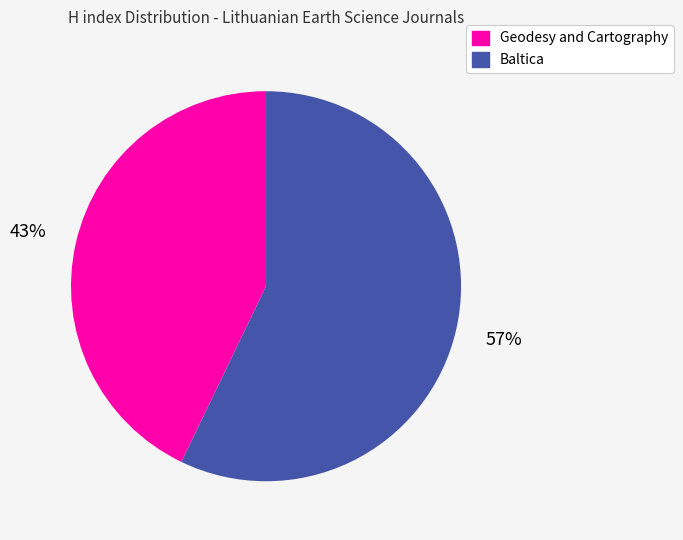

To the nearest percent, what is the difference between the Baltica and Geodesy and Cartography slice percentages?

14%